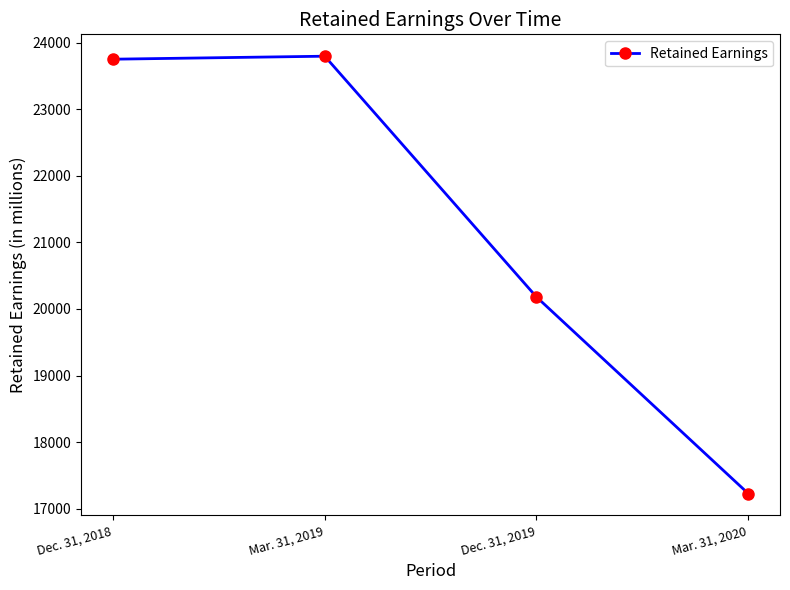

Rank the categories by value from highest to lowest.

Mar. 31, 2019, Dec. 31, 2018, Dec. 31, 2019, Mar. 31, 2020